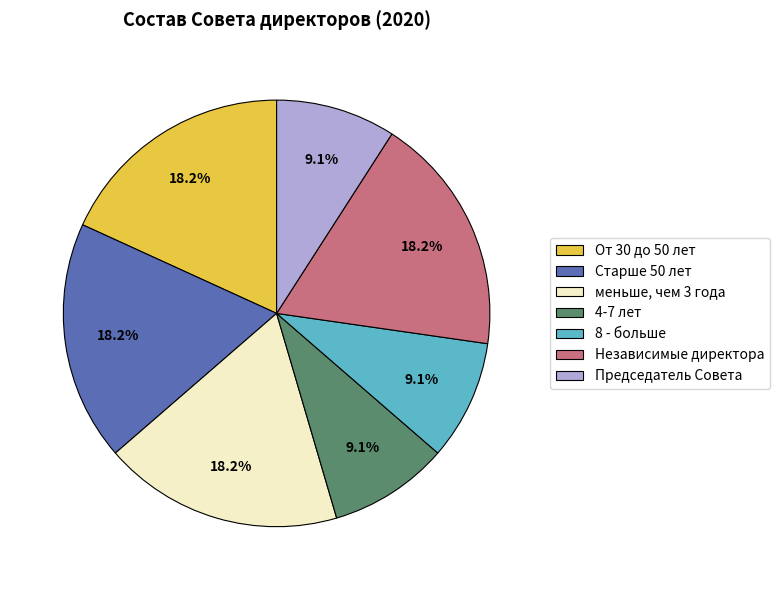

To the nearest percent, what portion does меньше, чем 3 года represent?

18%